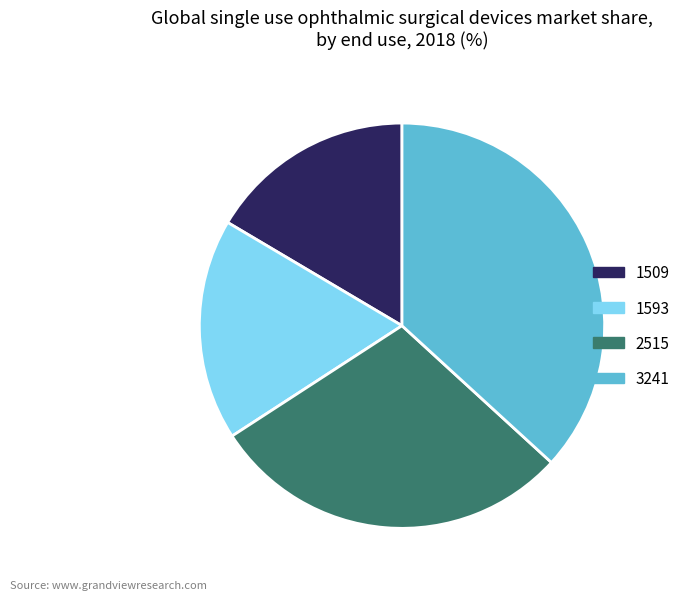

Combined, do 1509 and 3241 account for over 50%?

Yes